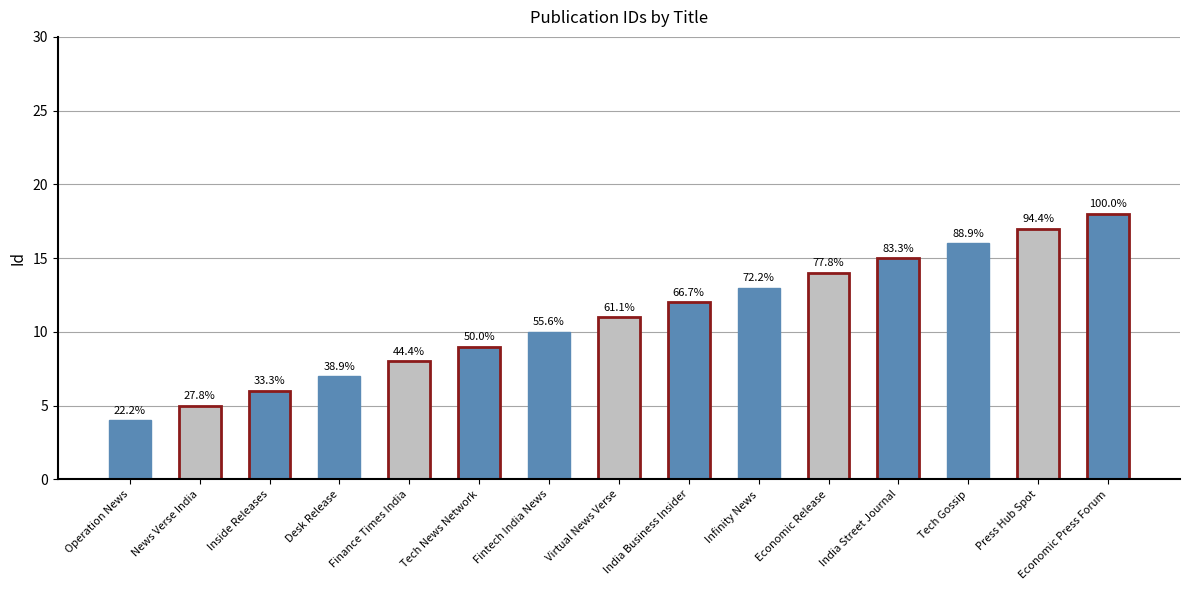

Rank the categories by value from lowest to highest.

Operation News, News Verse India, Inside Releases, Desk Release, Finance Times India, Tech News Network, Fintech India News, Virtual News Verse, India Business Insider, Infinity News, Economic Release, India Street Journal, Tech Gossip, Press Hub Spot, Economic Press Forum